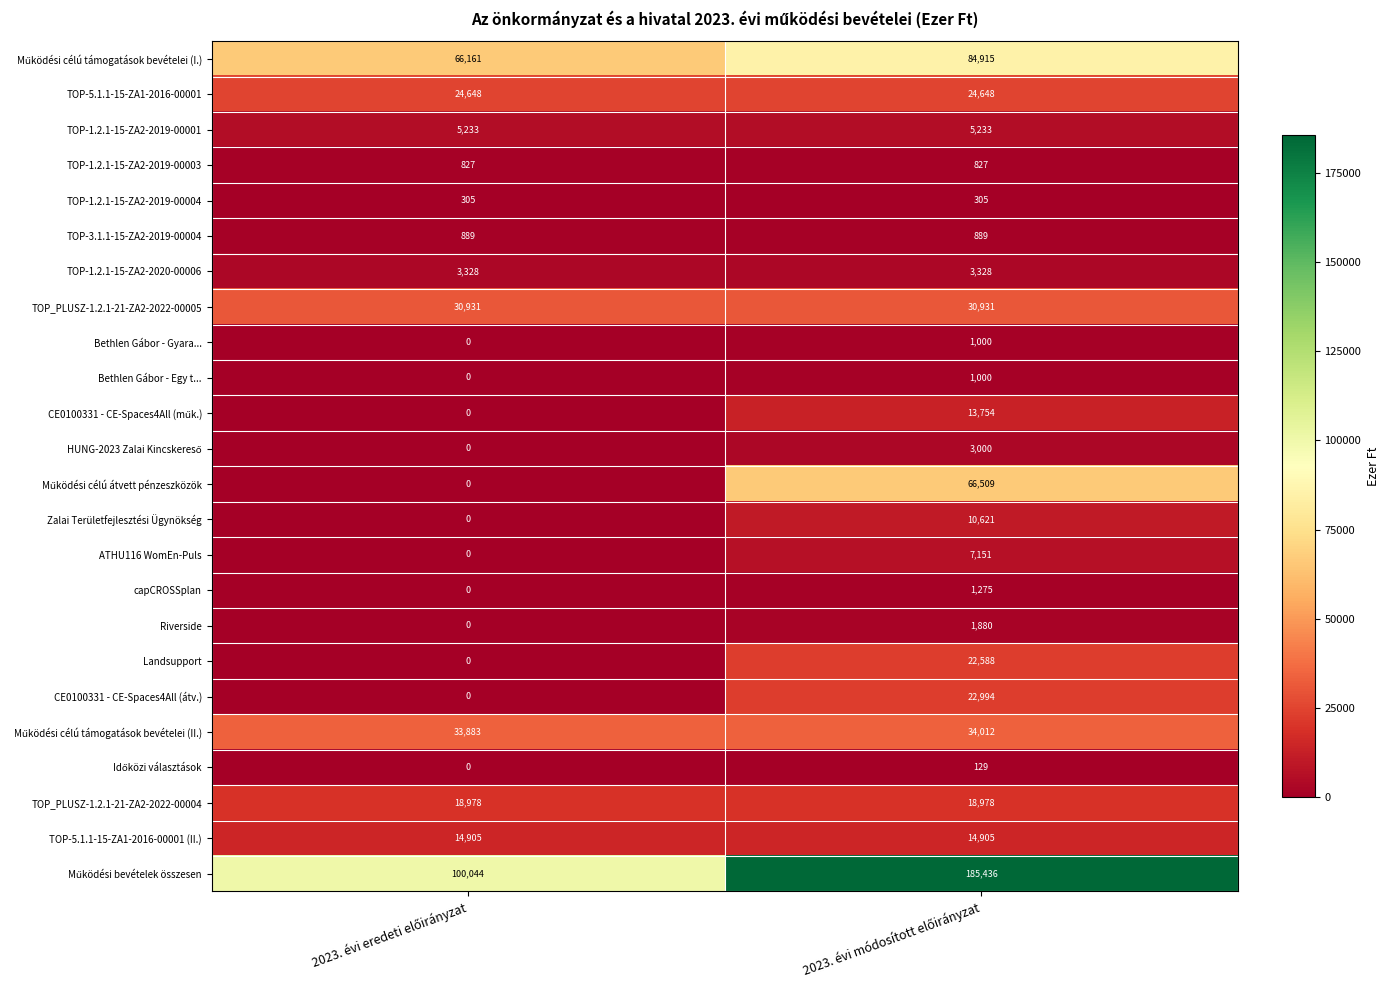

What is the difference between the maximum and minimum values in the capCROSSplan series?

1275